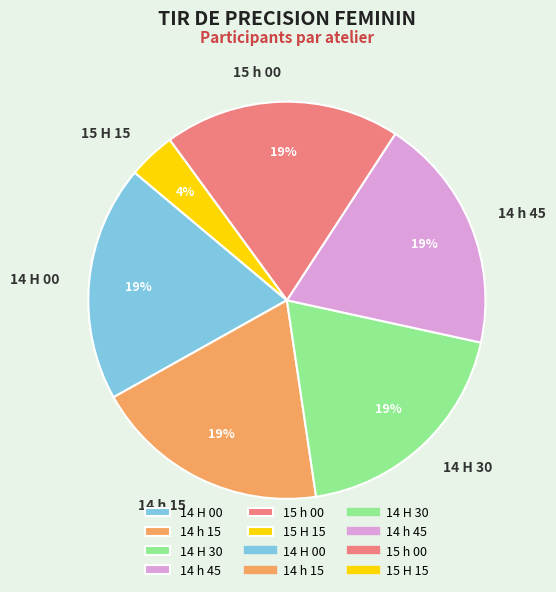

What is the smallest slice in the pie chart?

15 H 15